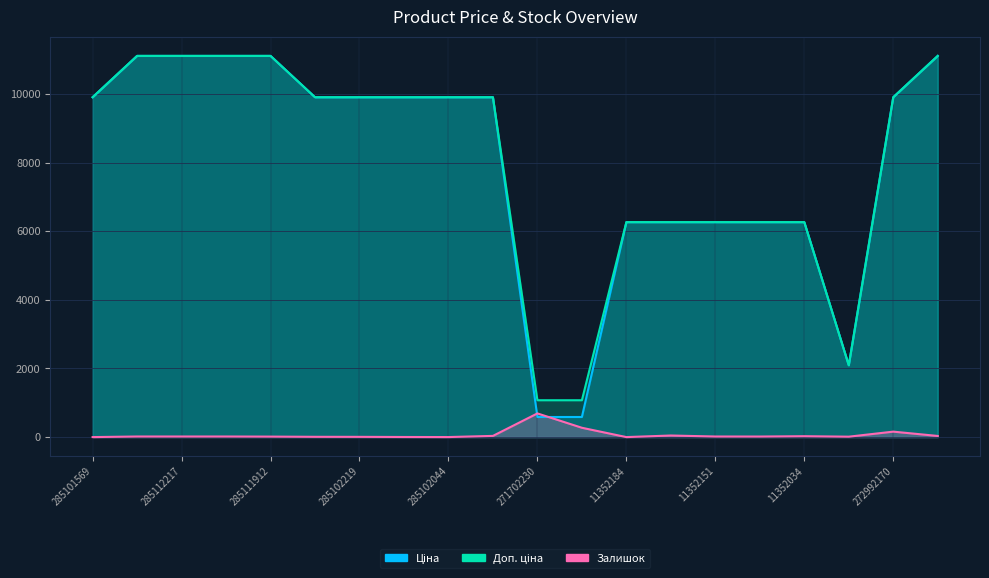

True or false: Залишок and Доп. ціна cross at least once.

False